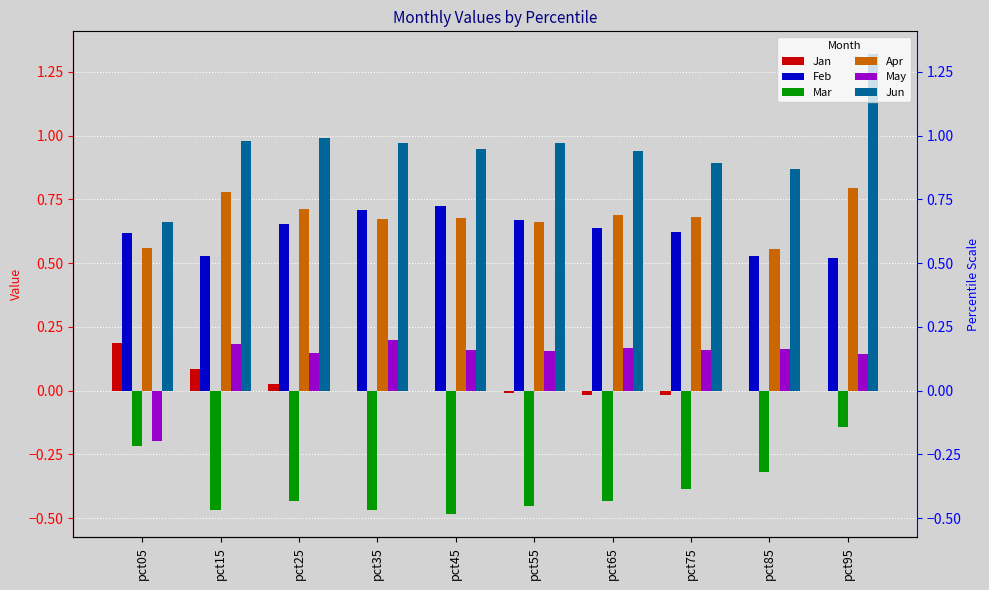

How many bars are there in total?

60